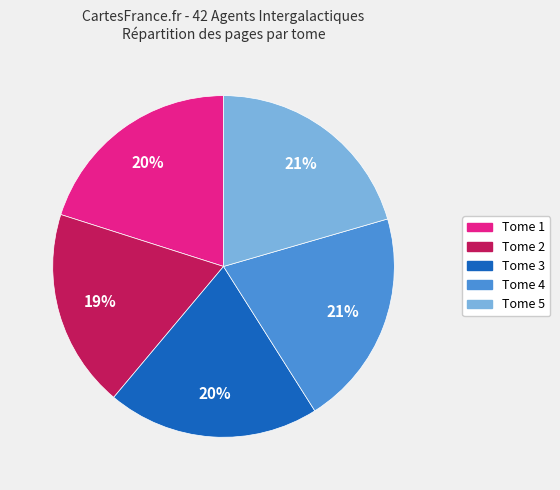

Which category has the smallest portion of the pie?

Tome 2